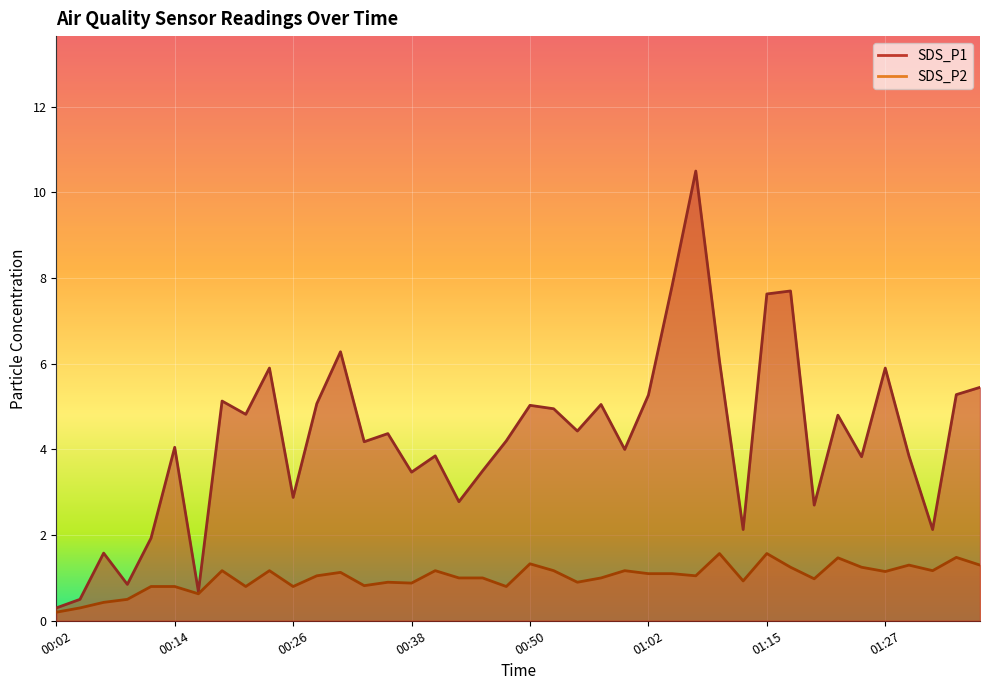

What are all the series names shown in the legend?

SDS_P1, SDS_P2